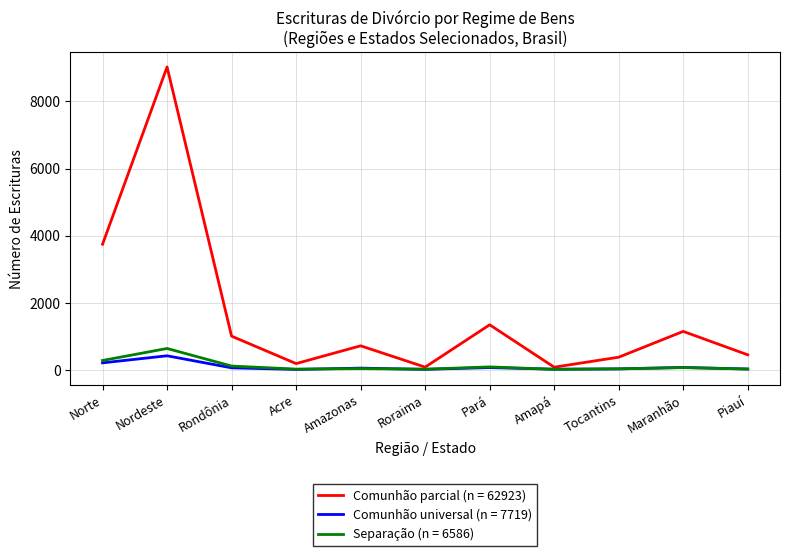

The Comunhão parcial (n = 62923) series shows 370 at Tocantins. True or false?

True